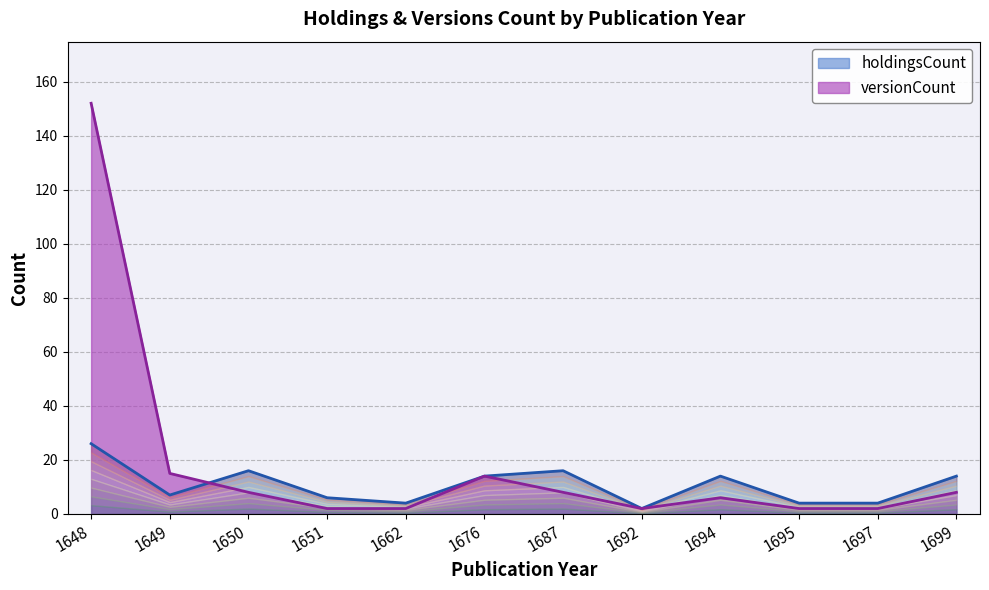

At which label does versionCount reach its peak?

1648